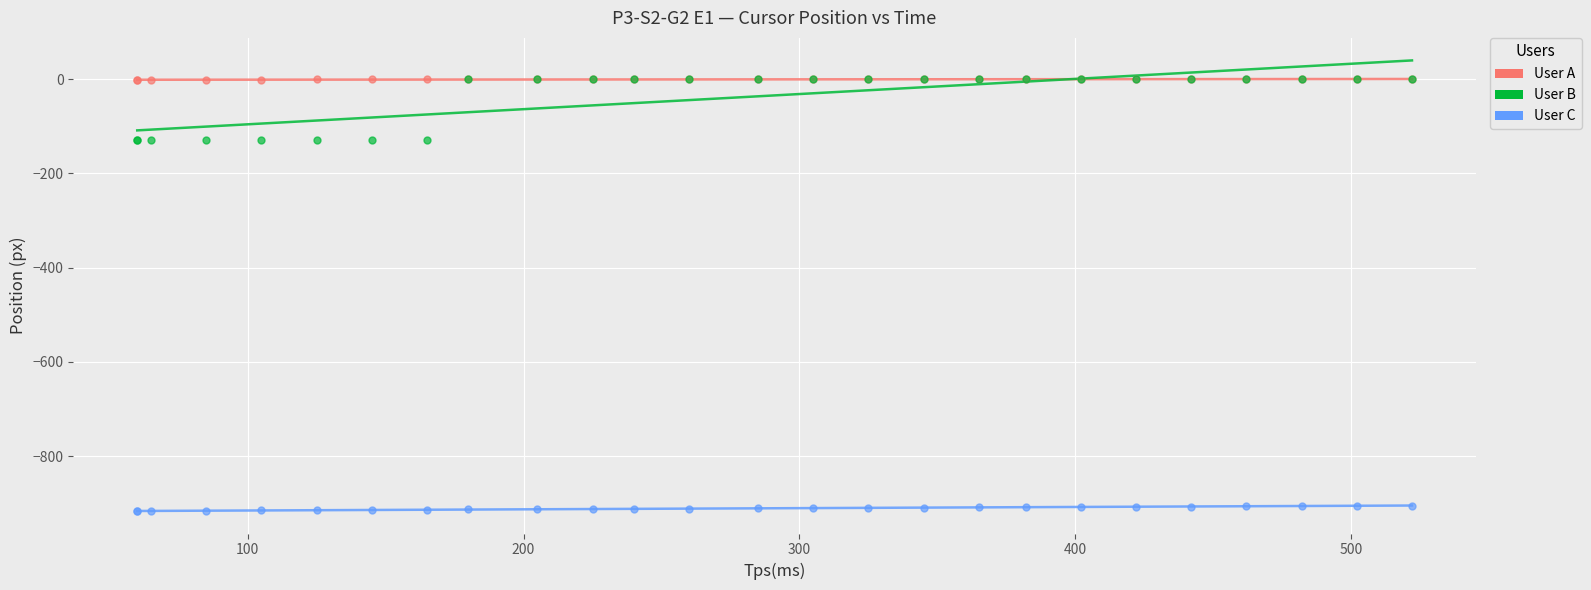

What are all the series names shown in the legend?

User A, User B, User C